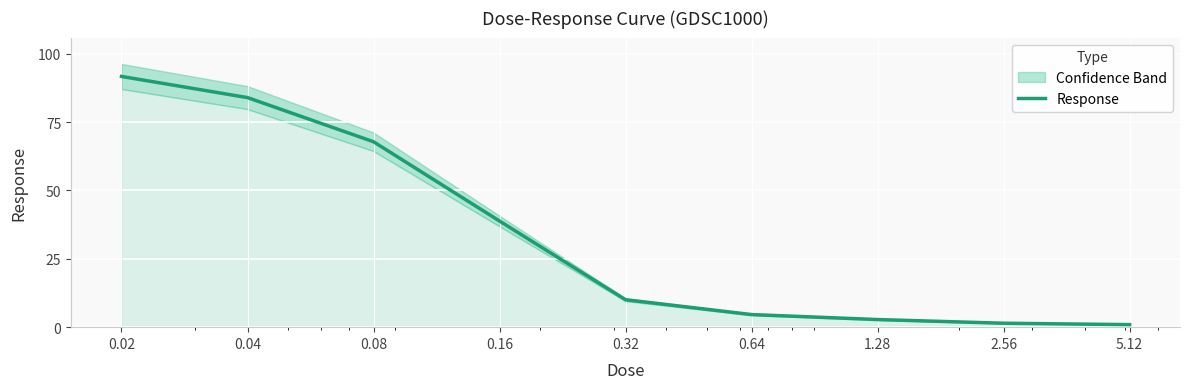

Which label corresponds to the largest value in the chart?

0.02